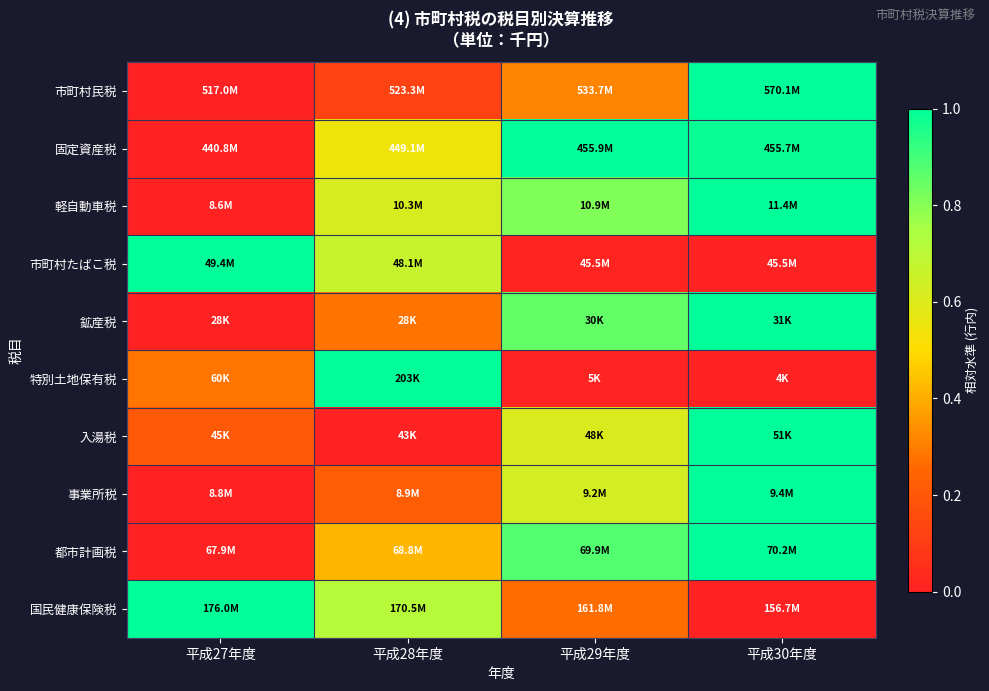

Reading left to right, what are all the values shown in this chart?

市町村民税: 平成27年度=0.0	平成28年度=0.1	平成29年度=0.3	平成30年度=1.0
固定資産税: 平成27年度=0.0	平成28年度=0.5	平成29年度=1.0	平成30年度=1.0
軽自動車税: 平成27年度=0.0	平成28年度=0.6	平成29年度=0.8	平成30年度=1.0
市町村たばこ税: 平成27年度=1.0	平成28年度=0.7	平成29年度=0.0	平成30年度=0.0
鉱産税: 平成27年度=0.0	平成28年度=0.3	平成29年度=0.9	平成30年度=1.0
特別土地保有税: 平成27年度=0.3	平成28年度=1.0	平成29年度=0.0	平成30年度=0.0
入湯税: 平成27年度=0.2	平成28年度=0.0	平成29年度=0.6	平成30年度=1.0
事業所税: 平成27年度=0.0	平成28年度=0.2	平成29年度=0.6	平成30年度=1.0
都市計画税: 平成27年度=0.0	平成28年度=0.4	平成29年度=0.9	平成30年度=1.0
国民健康保険税: 平成27年度=1.0	平成28年度=0.7	平成29年度=0.3	平成30年度=0.0